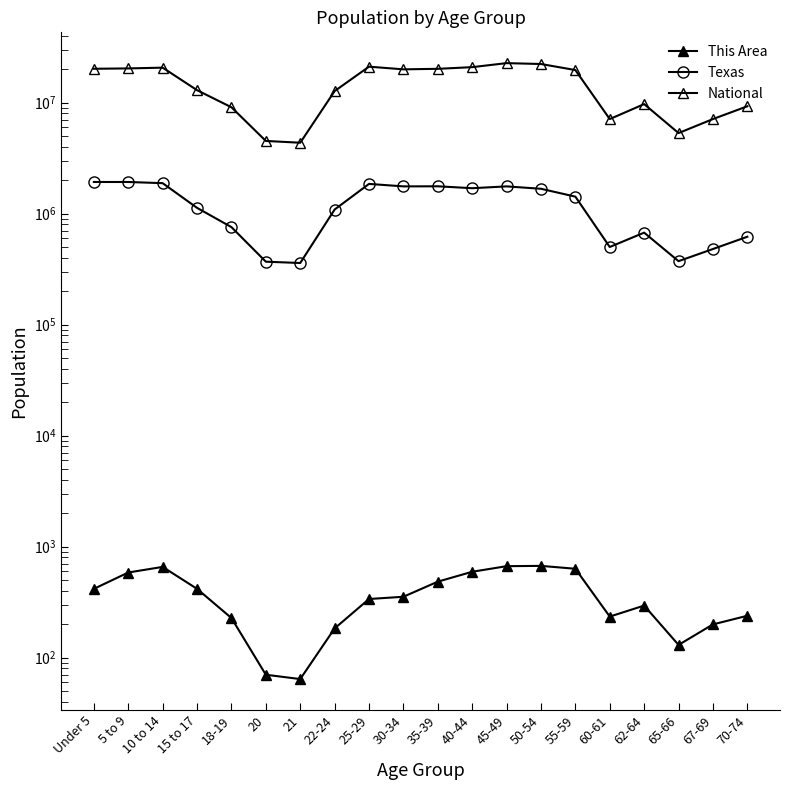

In National, how many points are higher than both neighbors (excluding endpoints)?

4